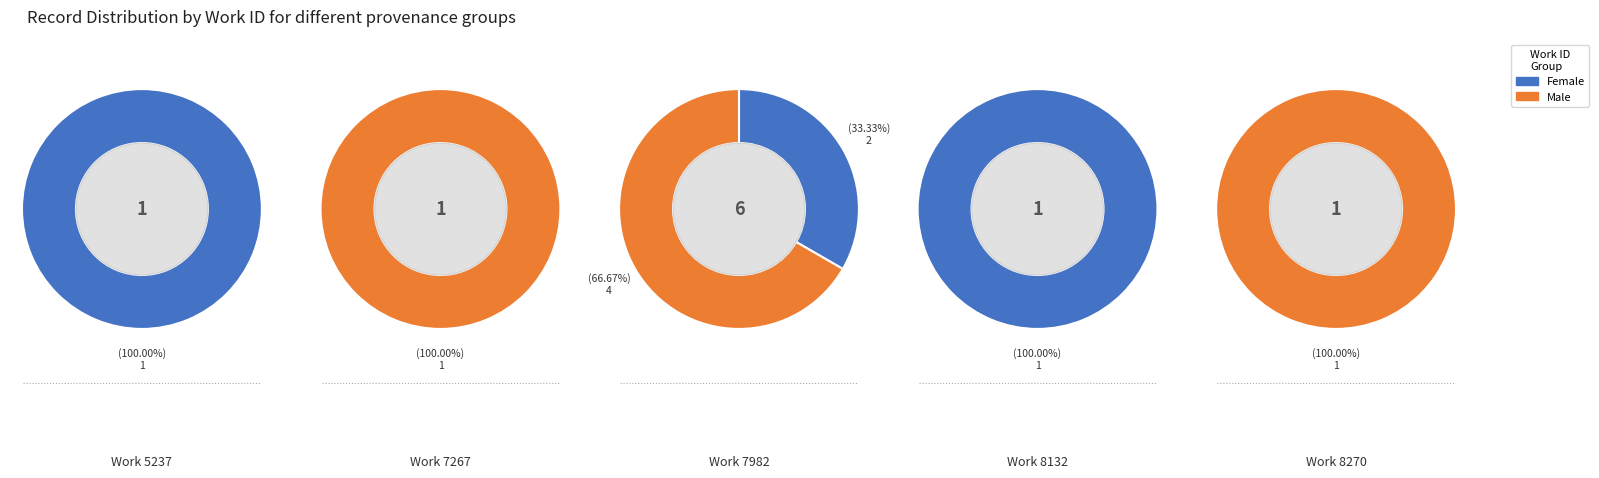

Does 4 account for over 50% of the chart?

No